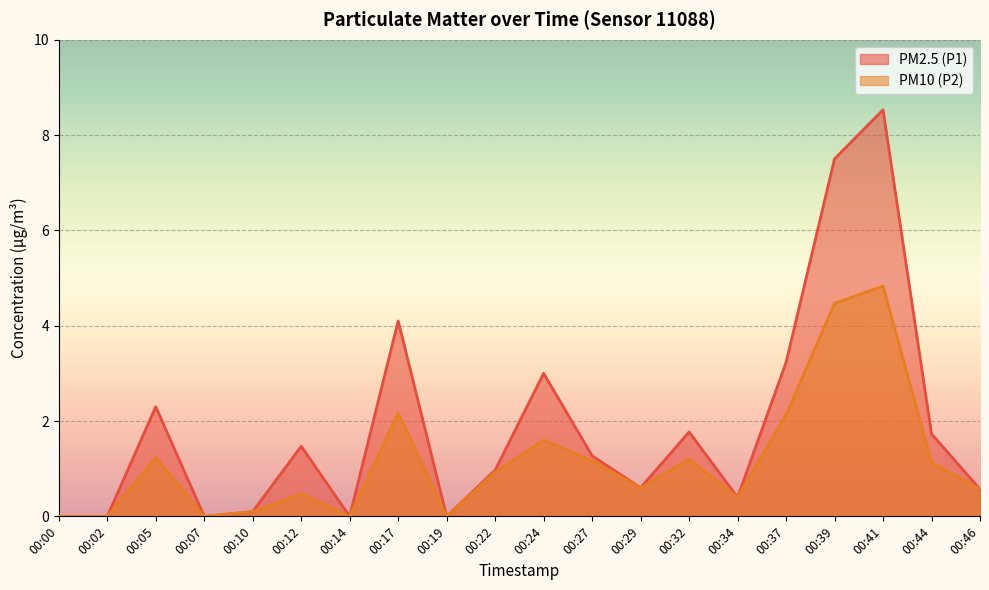

Rank the series by their maximum value, from lowest to highest.

PM10 (P2), PM2.5 (P1)